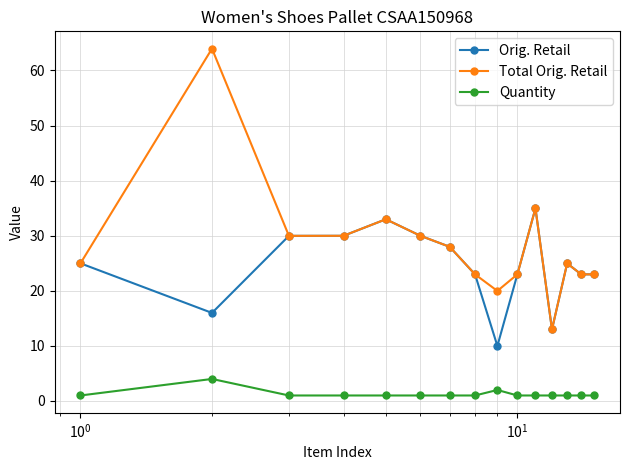

What is the highest value of the Orig. Retail series?

35.0